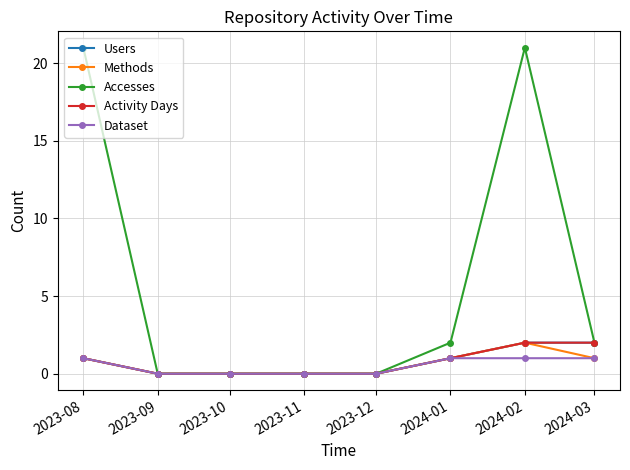

Reading left to right, extract all data points from this chart.

Users: 1	0	0	0	0	1	2	2
Methods: 1	0	0	0	0	1	2	1
Accesses: 21	0	0	0	0	2	21	2
Activity Days: 1	0	0	0	0	1	2	2
Dataset: 1	0	0	0	0	1	1	1